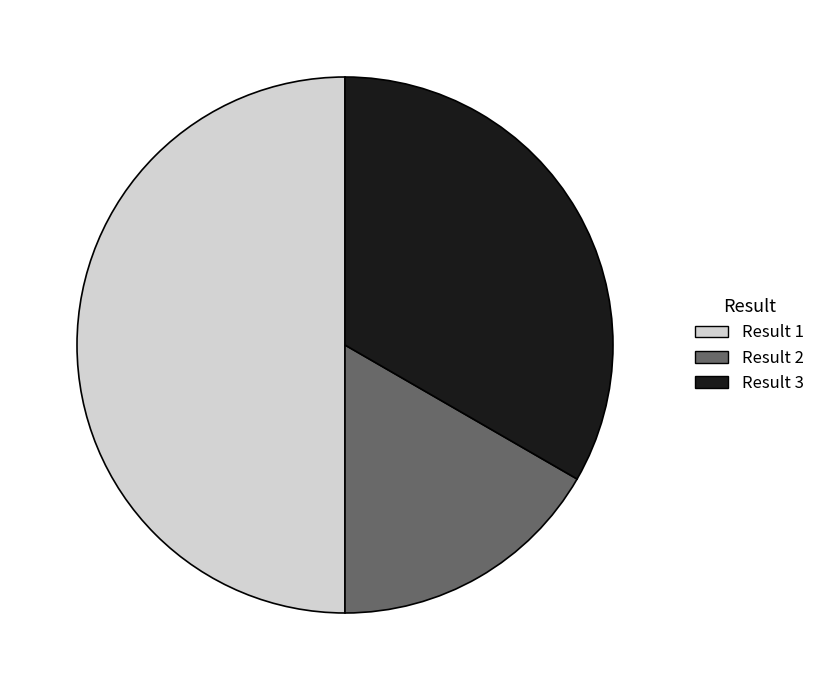

Rank the categories by value from lowest to highest.

Result 2, Result 3, Result 1